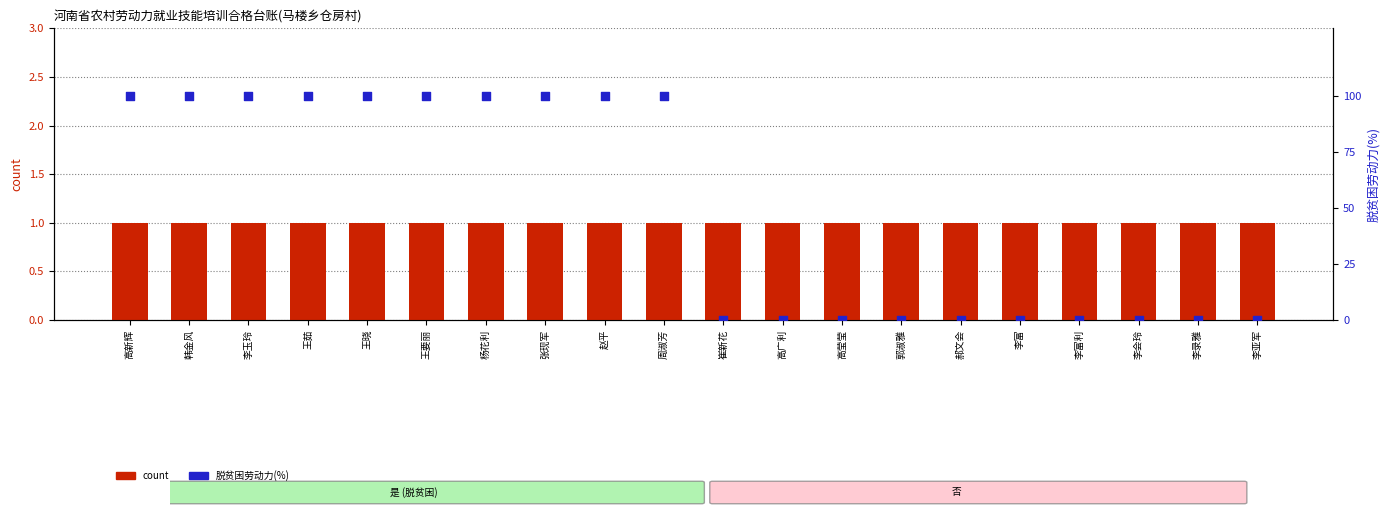

Which series has the largest Y range (max minus min)?

脱贫困劳动力(%)